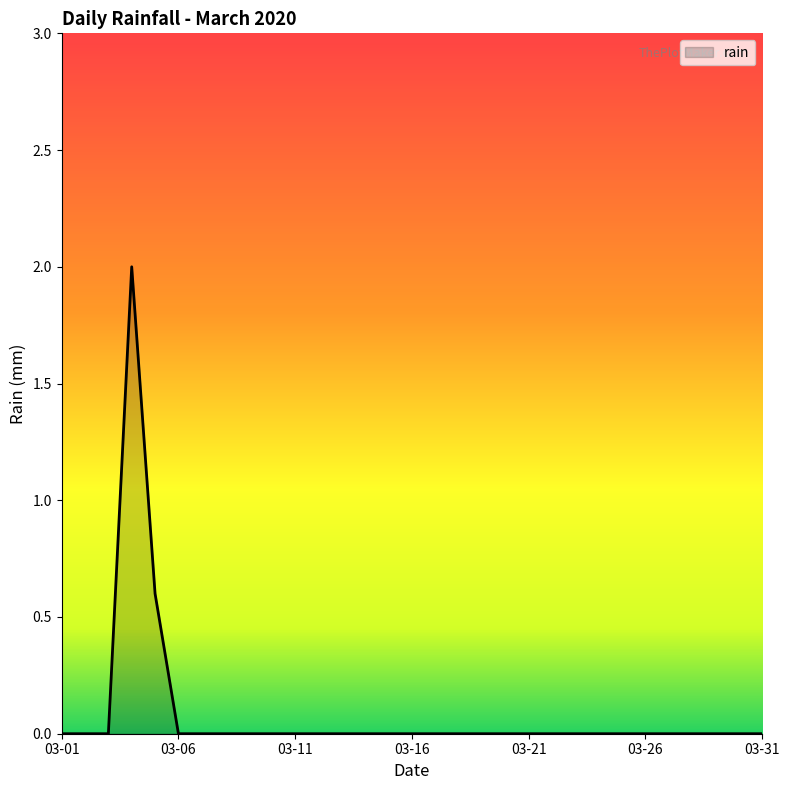

What is the difference between the maximum and minimum values?

2.0